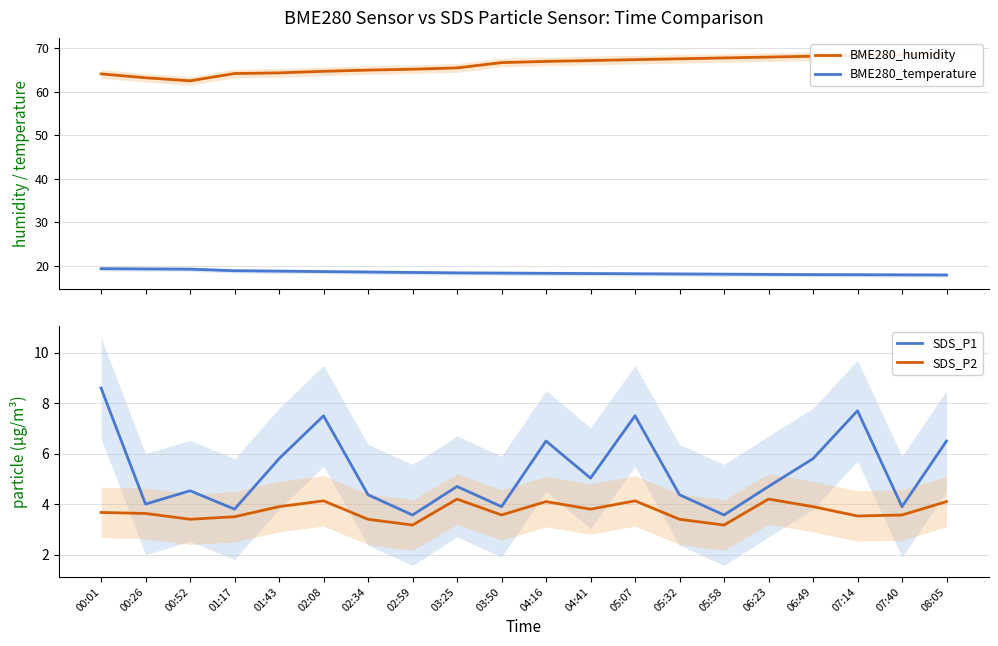

Does the chart display data point markers on the line(s)?

No